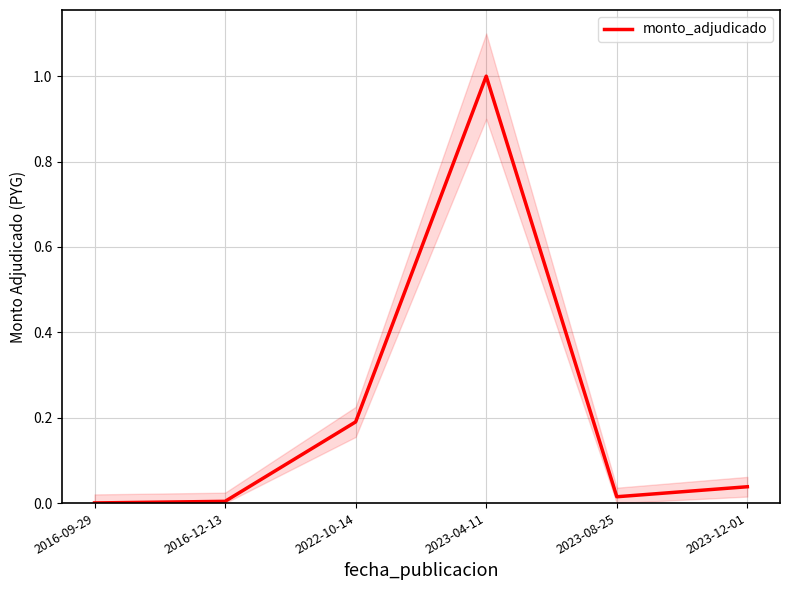

At which category does the chart reach its peak across all series?

2023-04-11